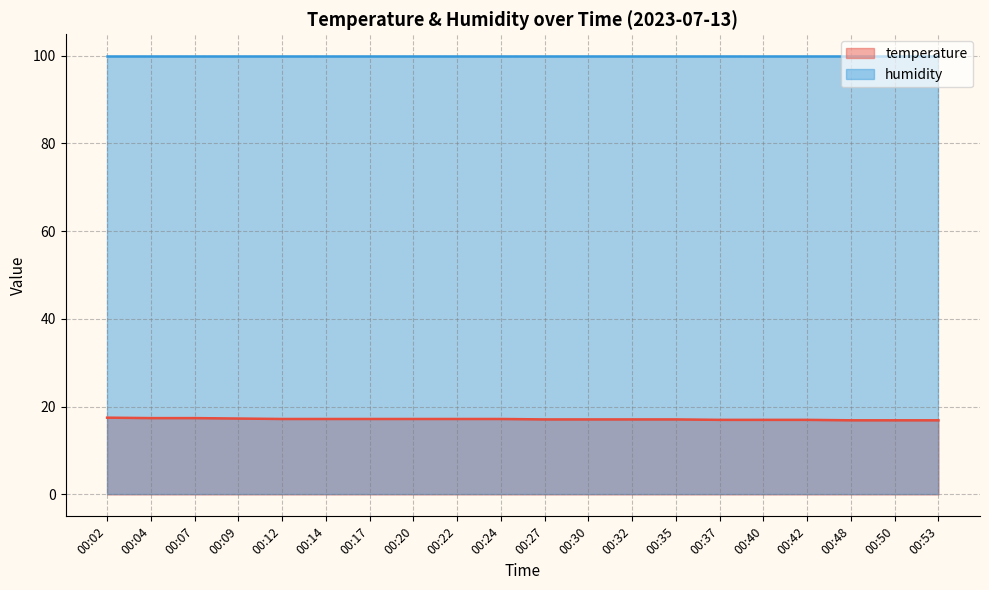

What is the average value?

17.1